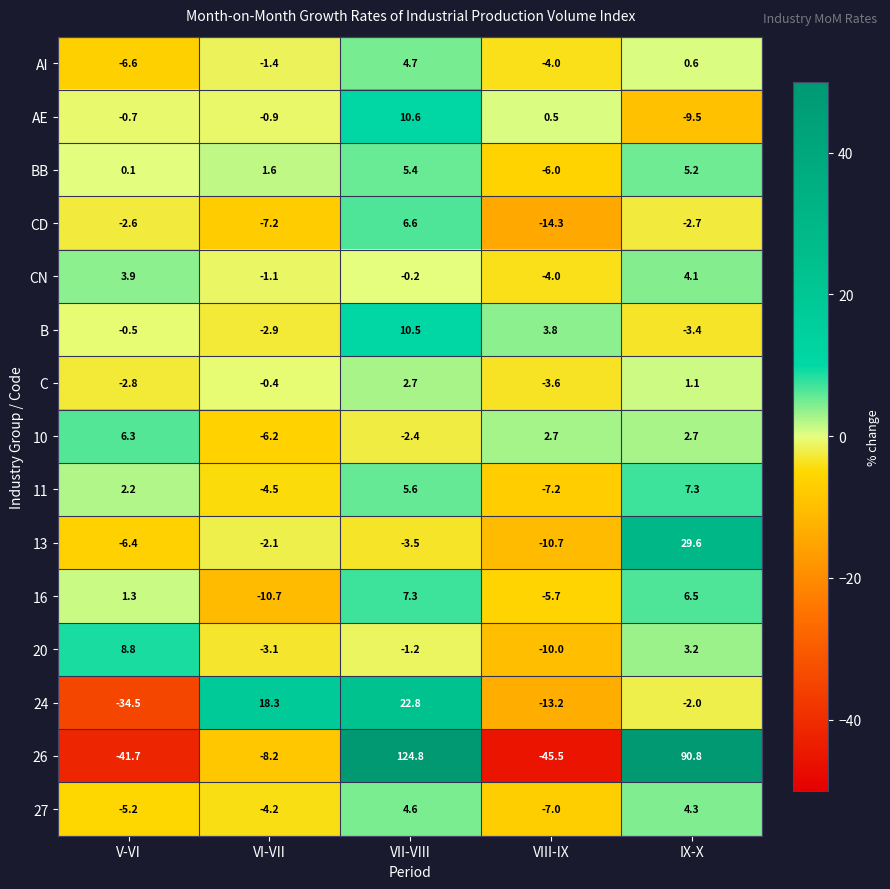

Which series changed the most between VI-VII and VIII-IX?

26